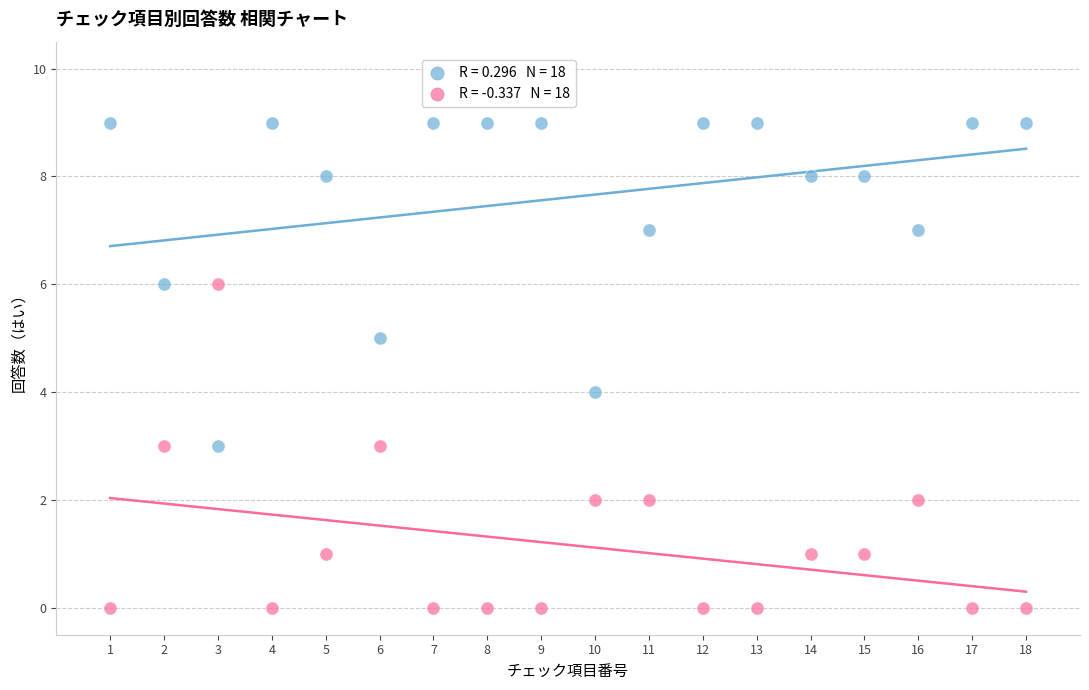

Across all data points, what is the range of X values (max minus min)?

17